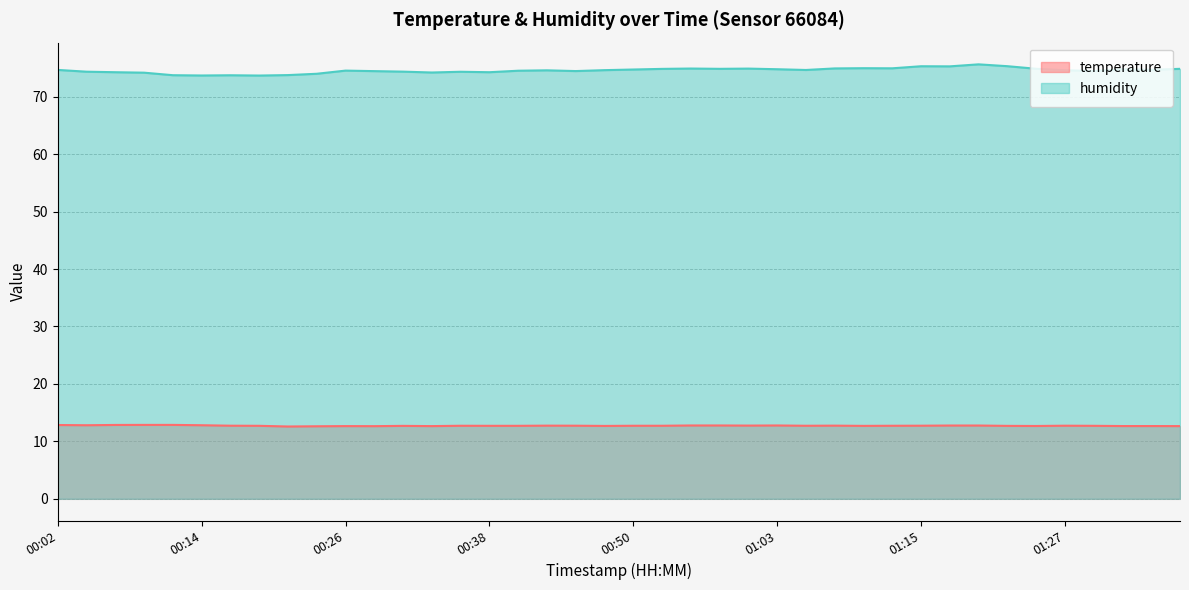

Reading left to right, what are all the values shown in this chart?

temperature: 12.8	12.8	12.9	12.9	12.9	12.8	12.7	12.7	12.6	12.6	12.7	12.7	12.7	12.7	12.7	12.7	12.7	12.7	12.7	12.7	12.7	12.7	12.8	12.8	12.8	12.8	12.7	12.7	12.7	12.7	12.7	12.8	12.8	12.7	12.7	12.7	12.7	12.7	12.7	12.7
humidity: 74.7	74.3	74.3	74.2	73.7	73.7	73.7	73.7	73.8	74.0	74.5	74.5	74.4	74.2	74.3	74.3	74.5	74.6	74.5	74.6	74.7	74.8	74.9	74.8	74.9	74.8	74.7	74.9	75.0	74.9	75.3	75.3	75.6	75.3	74.9	74.6	74.5	74.8	74.7	74.8